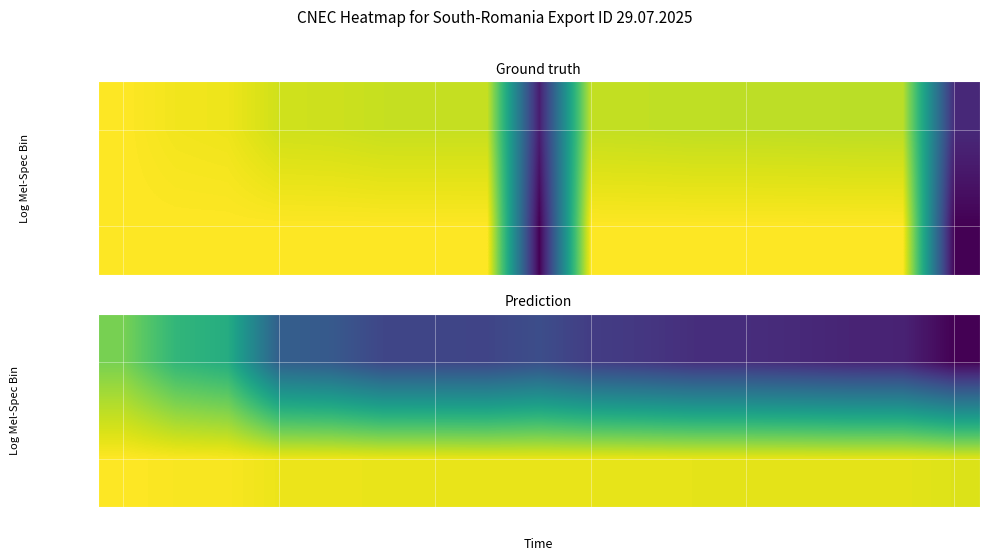

What is the difference between the highest and lowest values at 16?

367